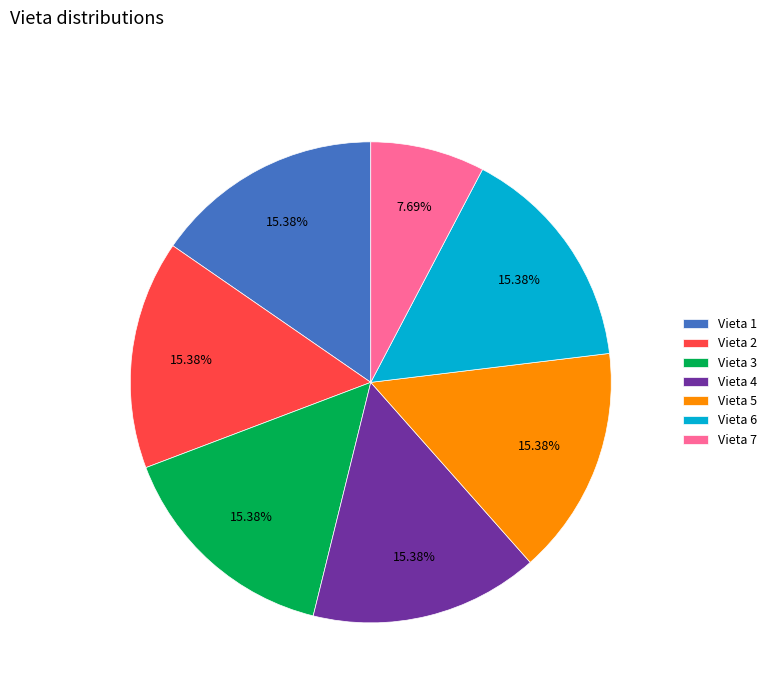

Does Vieta 5 account for over 50% of the chart?

No